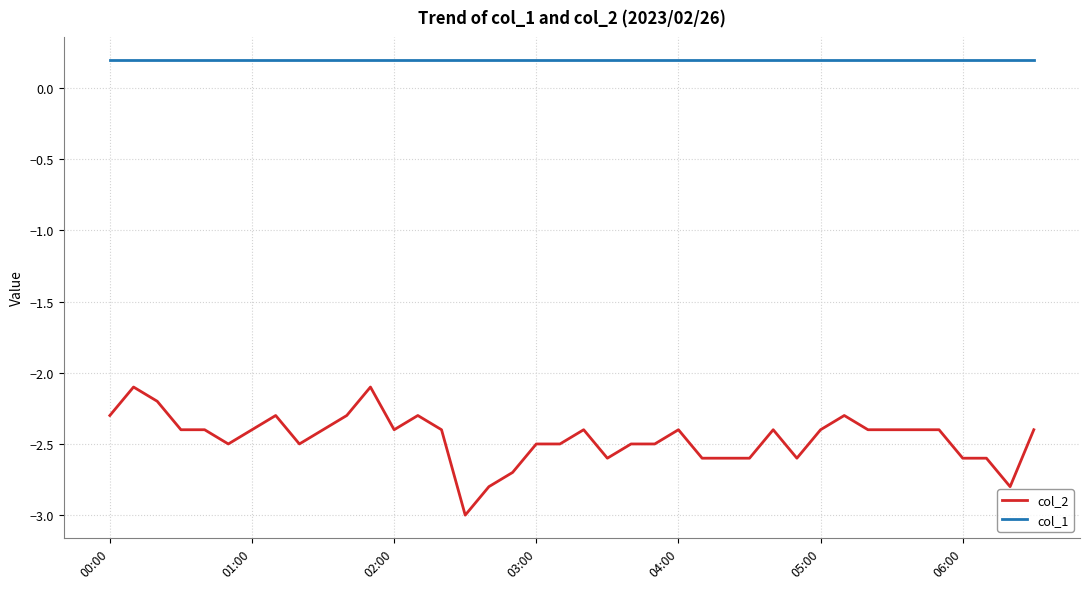

Which series has the largest total across all categories?

col_1